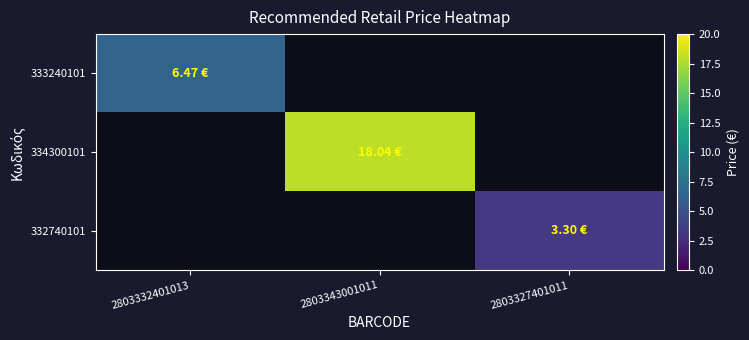

What is the minimum value shown in the chart?

3.3